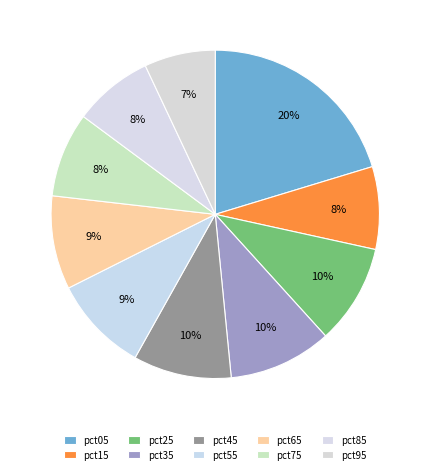

True or false: pct25 accounts for 10% of the total.

True